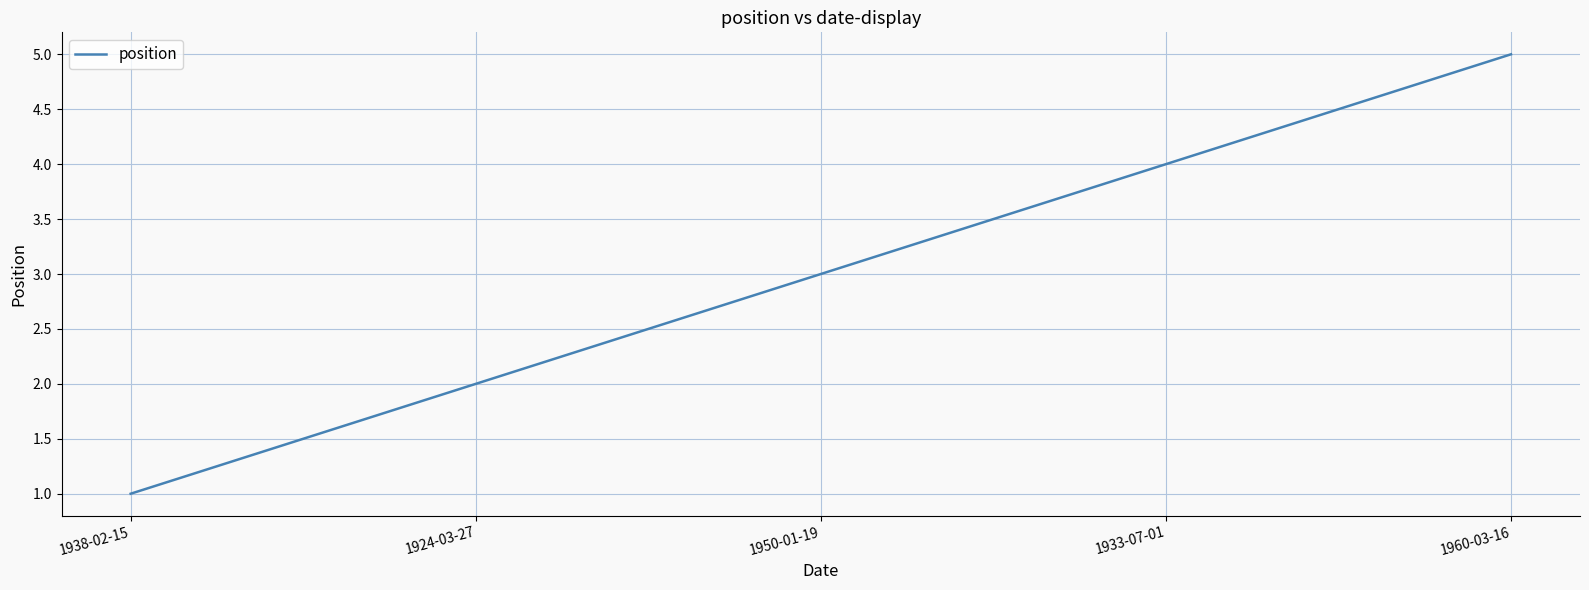

Which has a higher value, 1950-01-19 or 1933-07-01?

1933-07-01